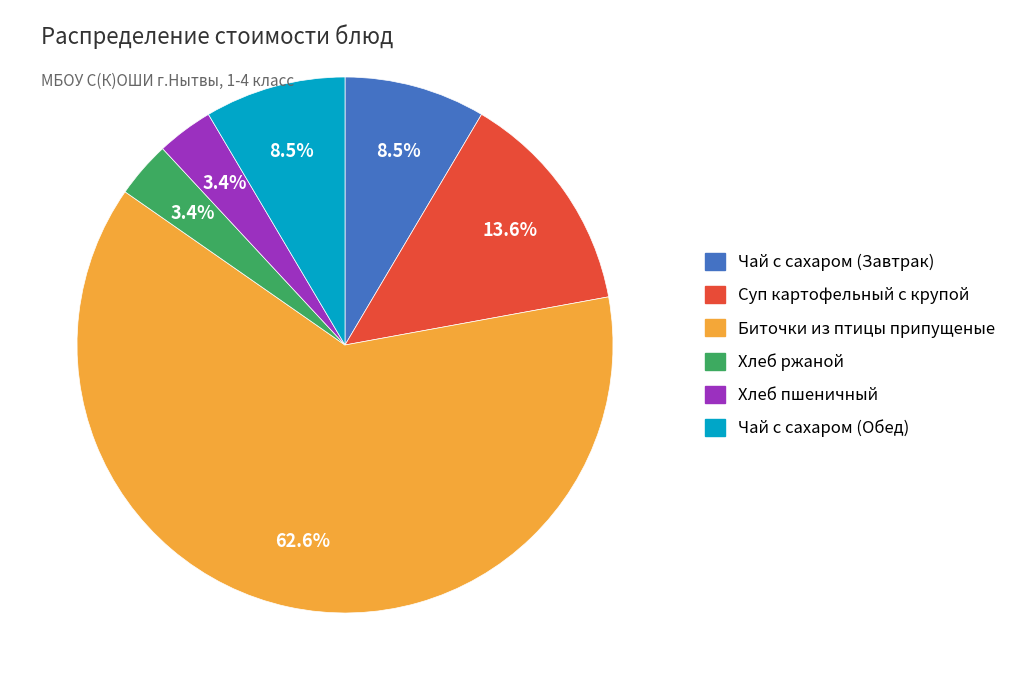

What is the total percentage of Биточки из птицы припущеные and Суп картофельный с крупой?

76.2%